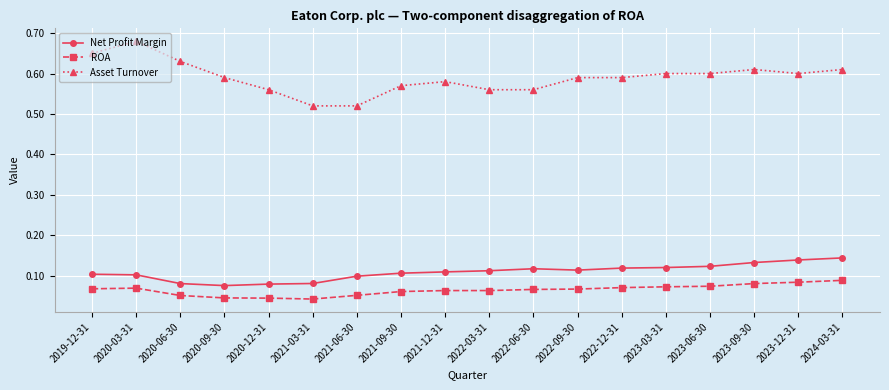

True or false: ROA has more than 0 interior local peaks.

True